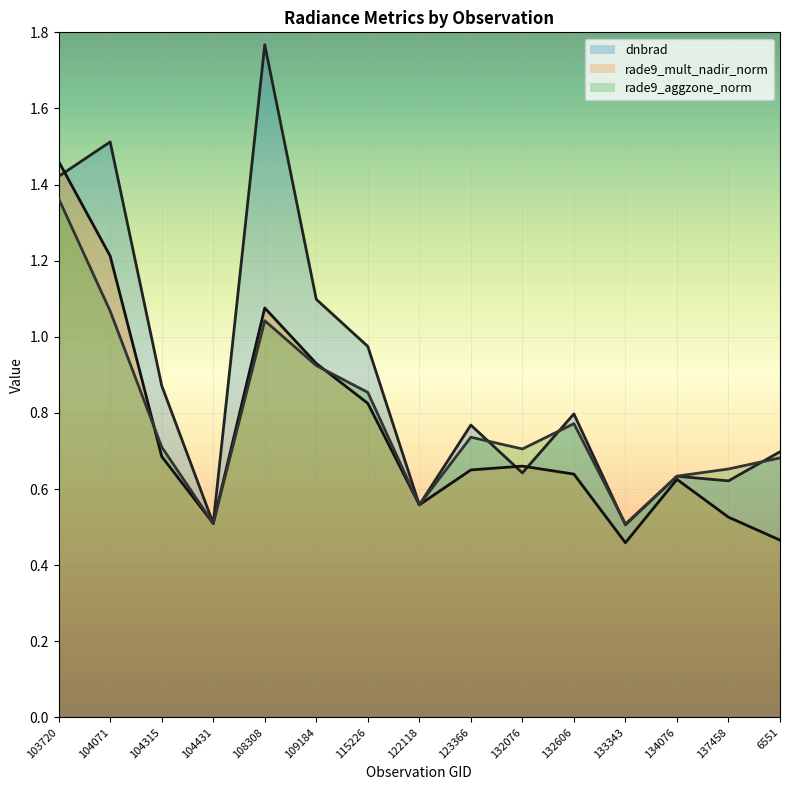

What is the label of the 11th point from the right?

108308